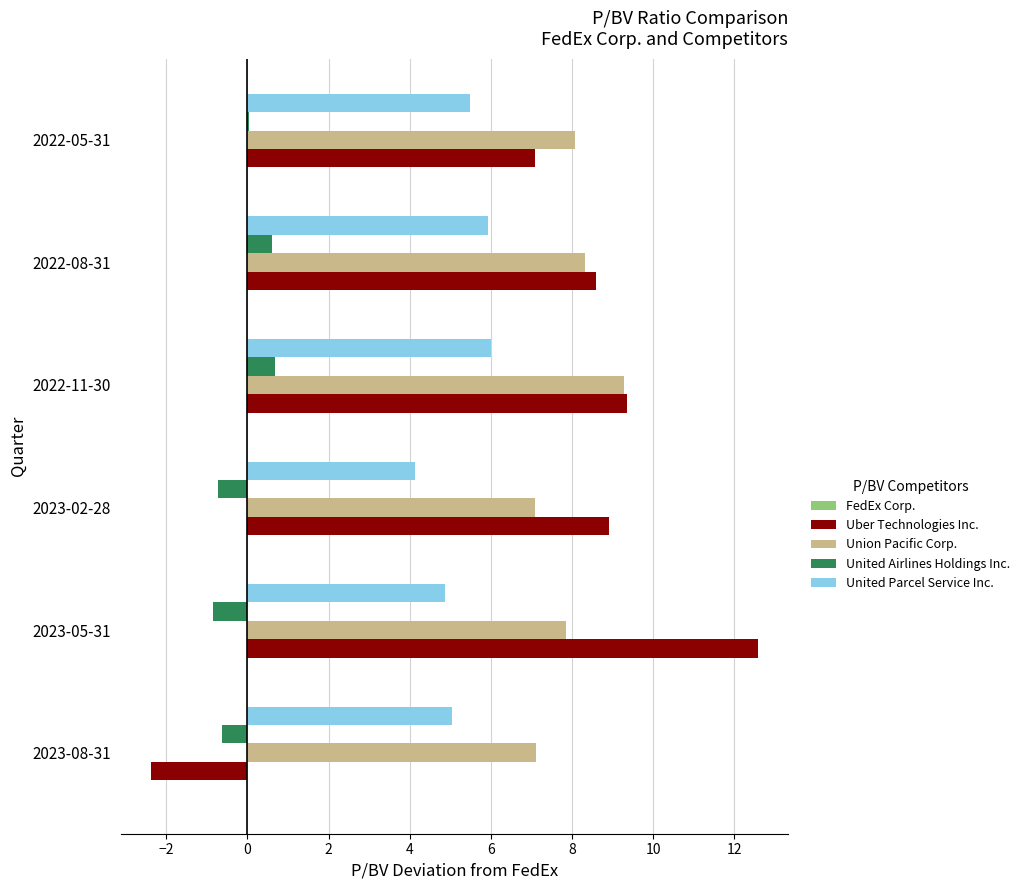

What is the sum of all United Parcel Service Inc. values?

31.5